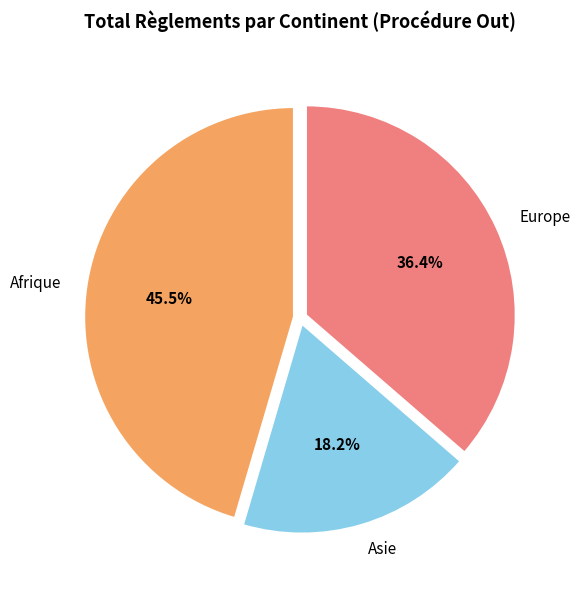

Which has a higher value, Asie or Afrique?

Afrique